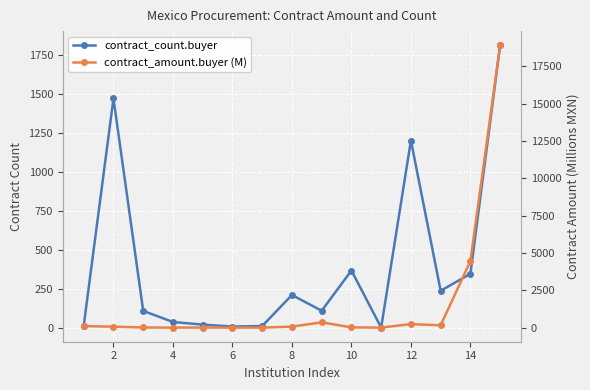

What is the difference between the highest and lowest values at 12?

9.8